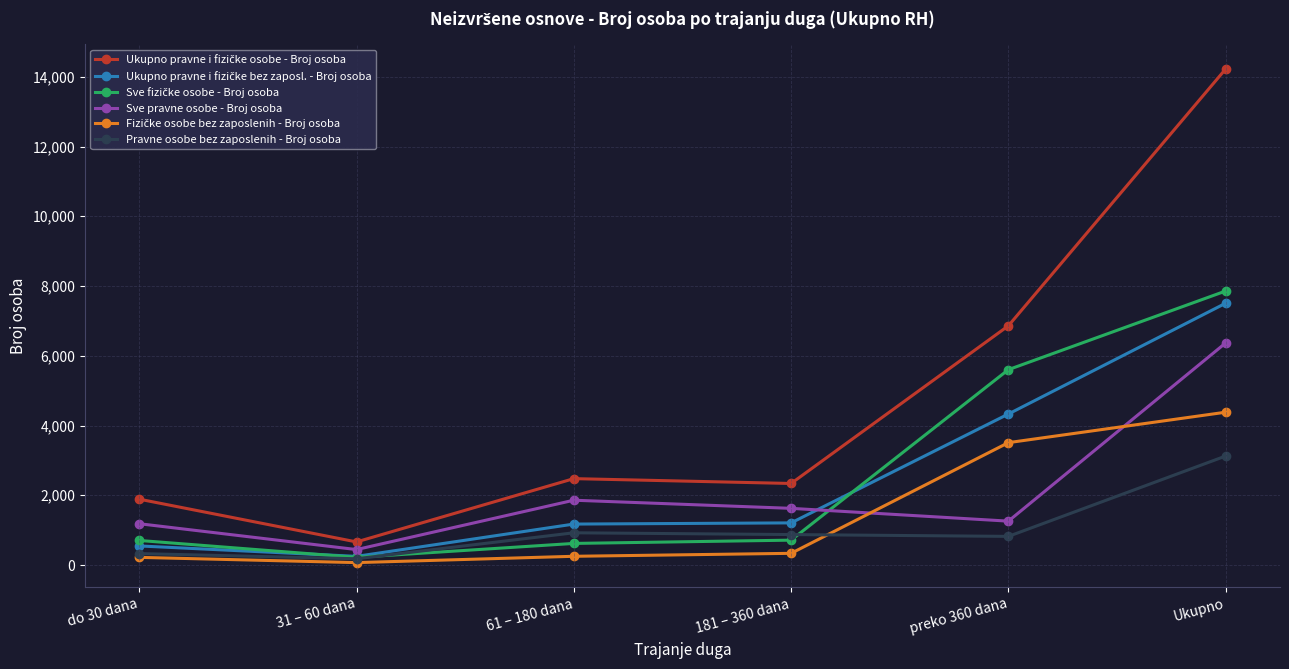

At which category is the sum across all series the highest?

Ukupno